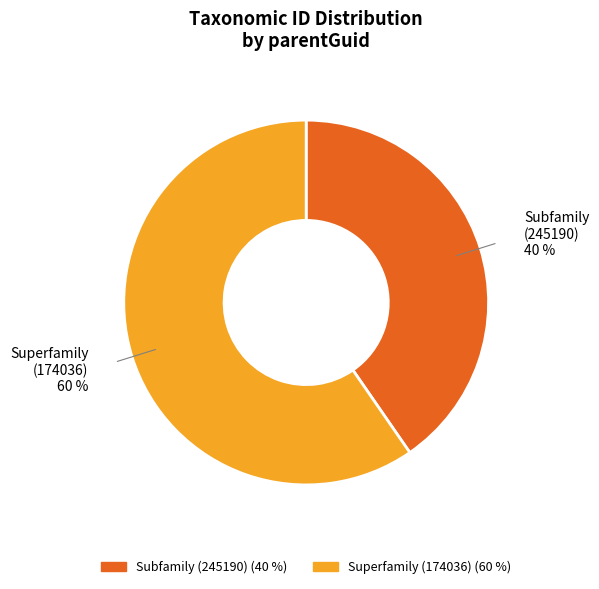

Is there any slice that represents more than half of the pie?

Yes